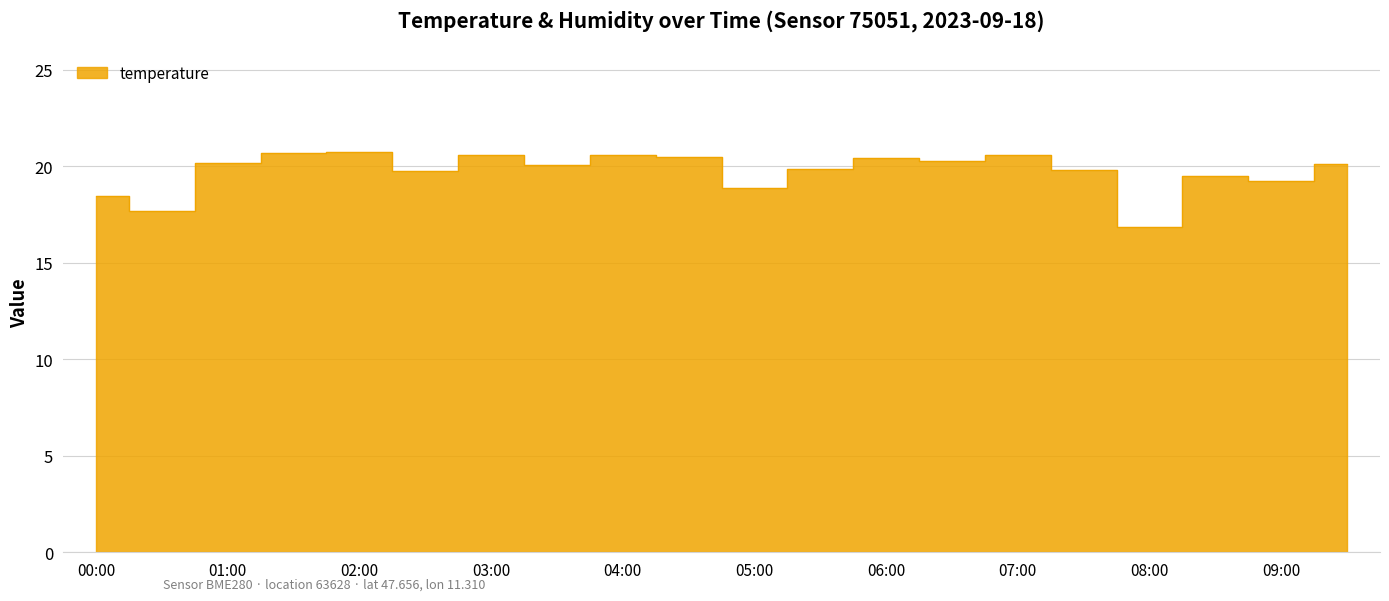

What position from the left is 05:30?

12